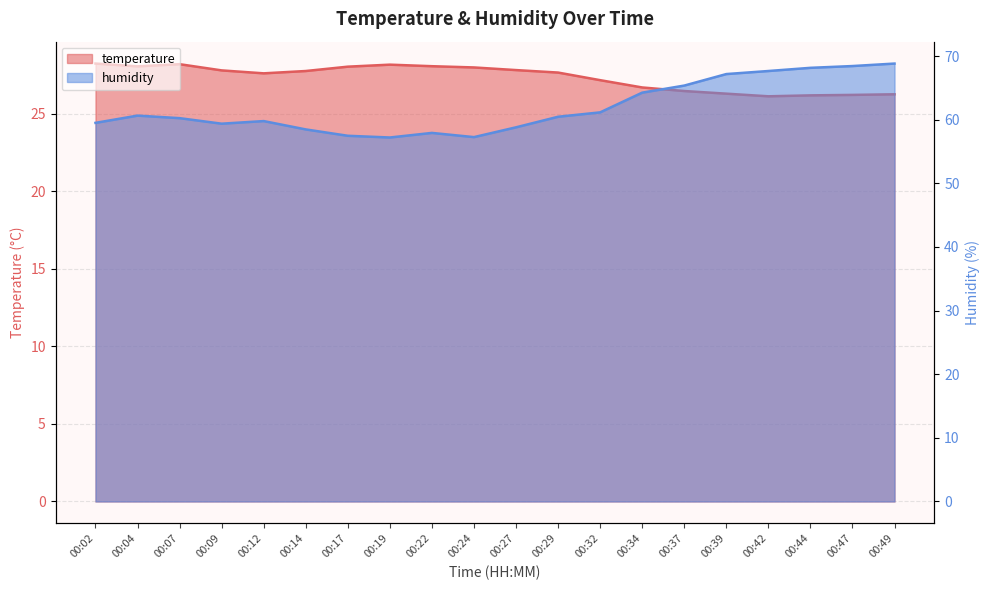

What is the difference between the maximum and minimum values in the temperature series?

2.1